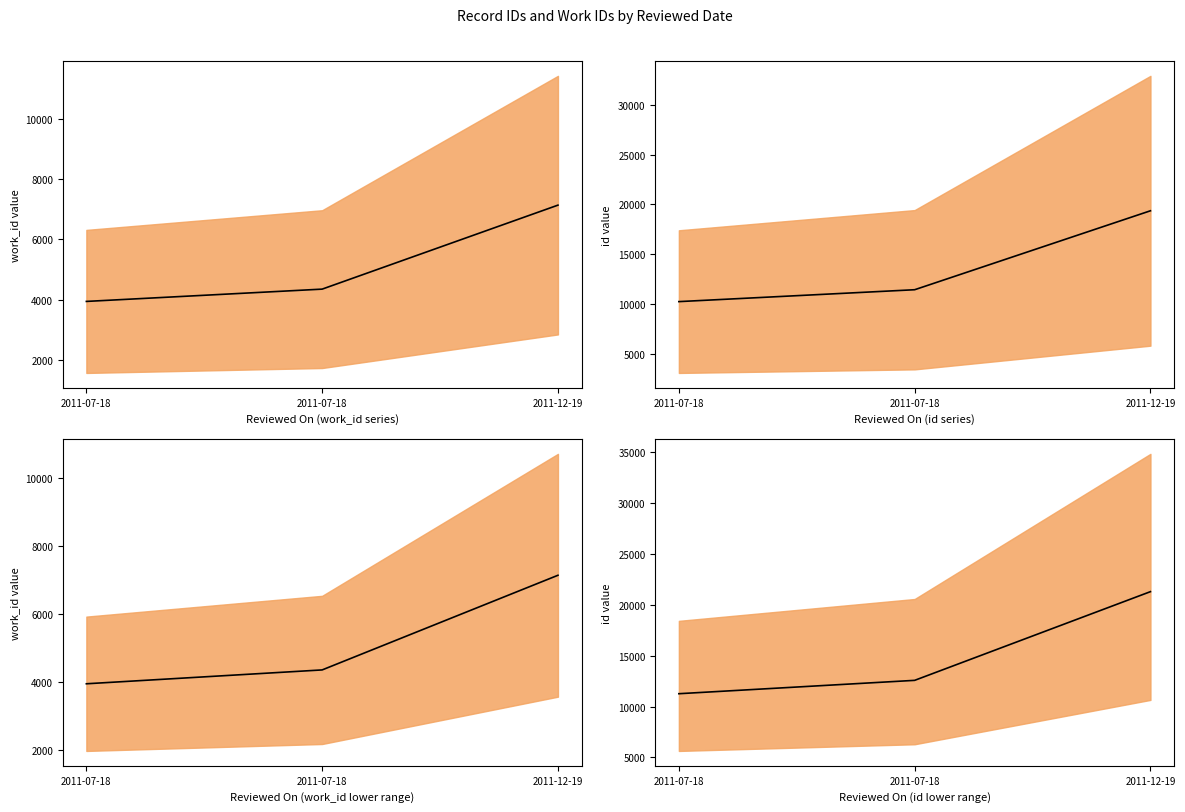

At which label does work_id (range) first exceed 4353?

2011-12-19